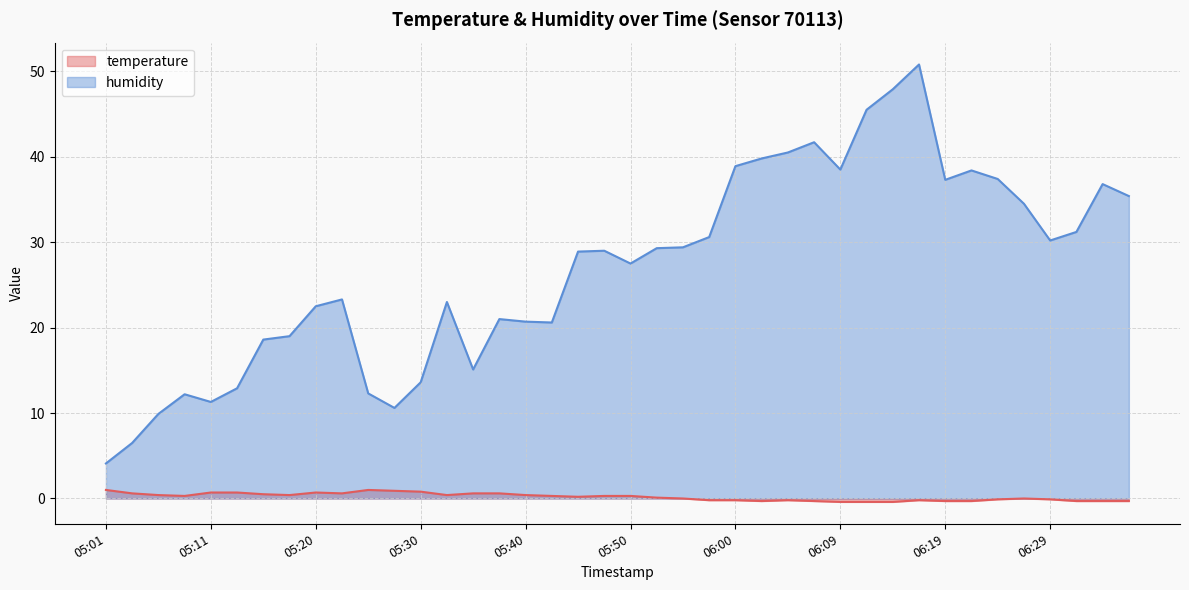

How many lines are shown in the chart?

2